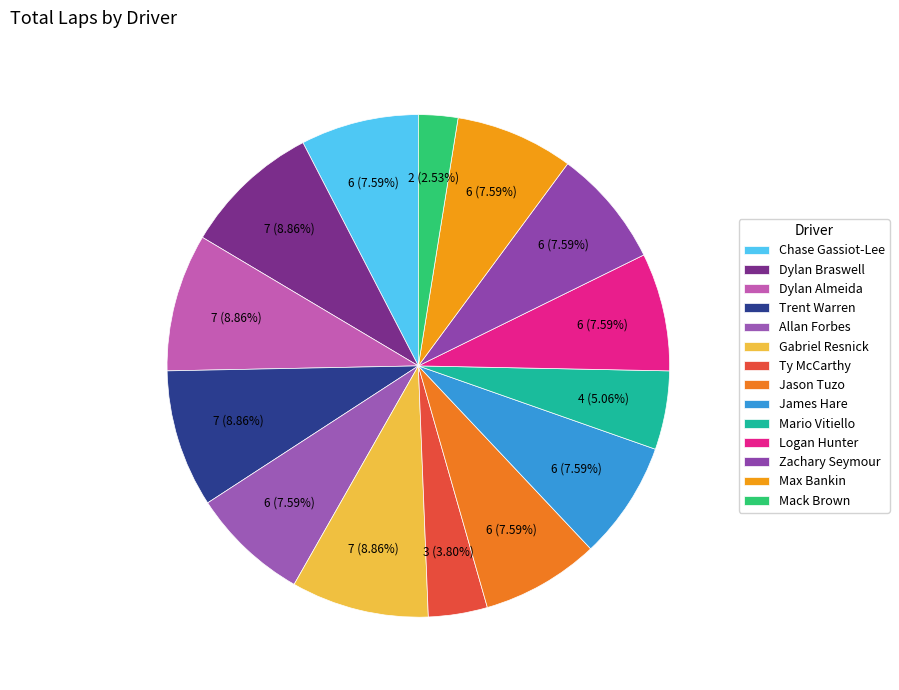

Count the number of slices in the pie.

14